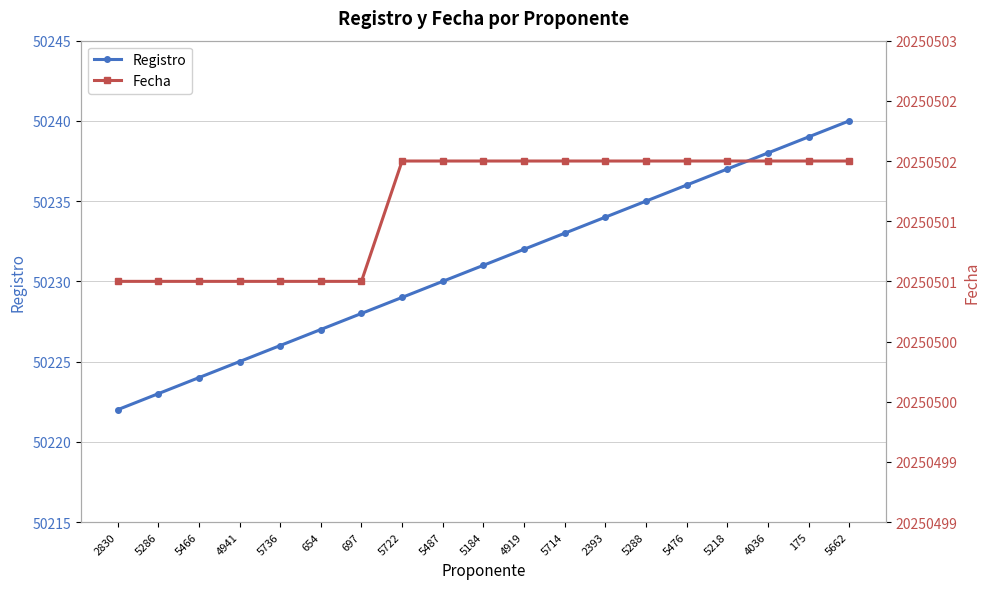

At which label is Fecha closest to 20250501?

2830